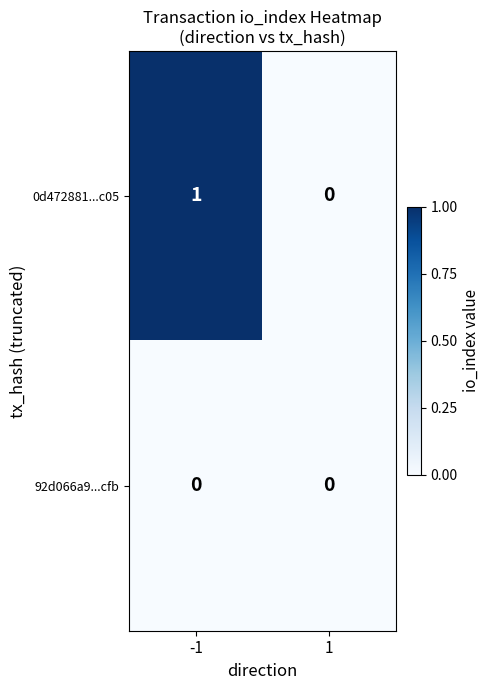

What is the total value across all series at -1?

1